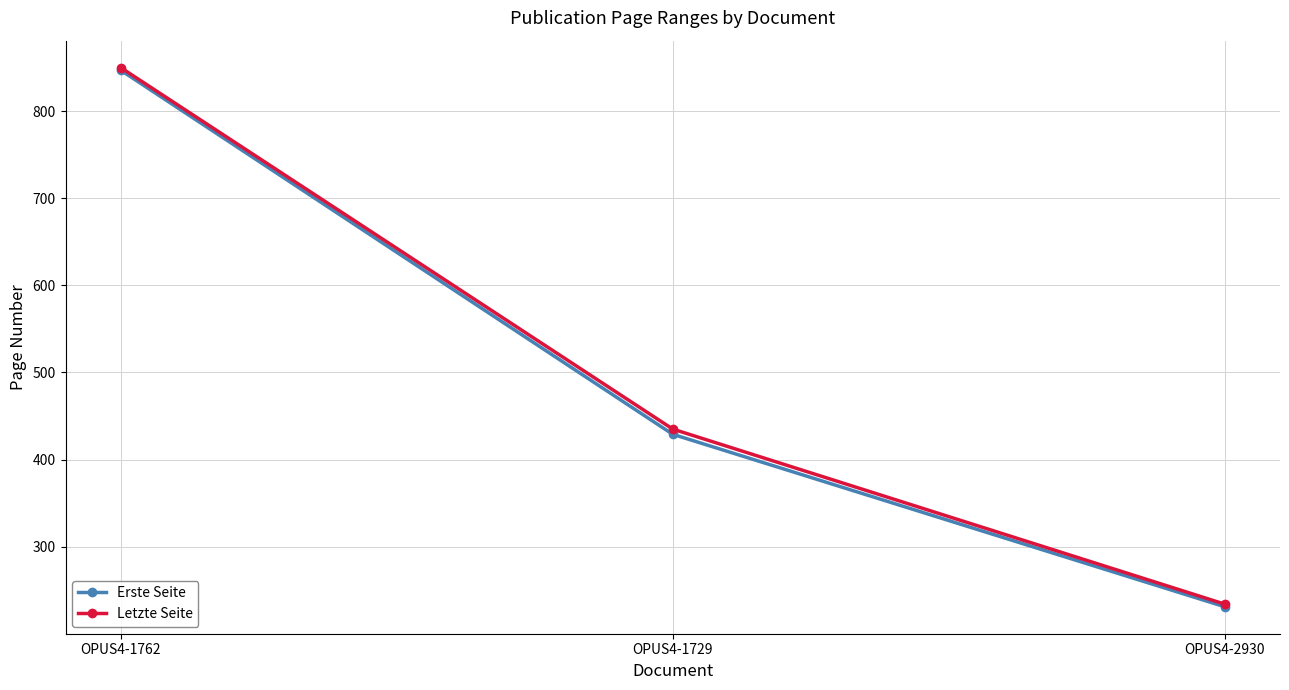

True or false: Letzte Seite has a value of 413 at OPUS4-2930.

False